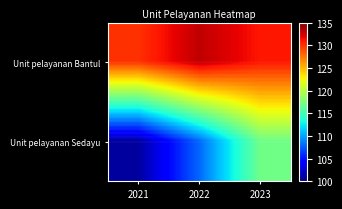

Reading right to left, list all the values displayed in this chart.

Unit pelayanan Bantul: 2023=131	2022=133	2021=130
Unit pelayanan Sedayu: 2023=117	2022=108	2021=101